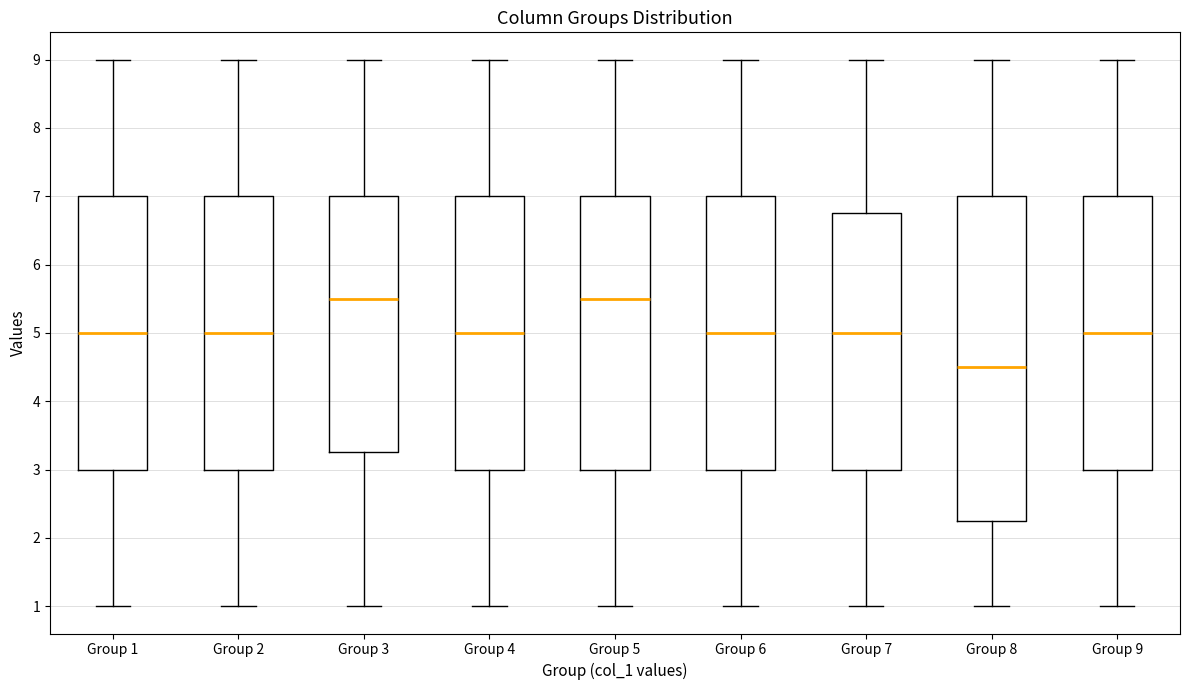

Where is the lower edge of the box for Group 3 on the y-axis? The values are not printed on the chart, so give them approximately, as read against the axis.

3.3